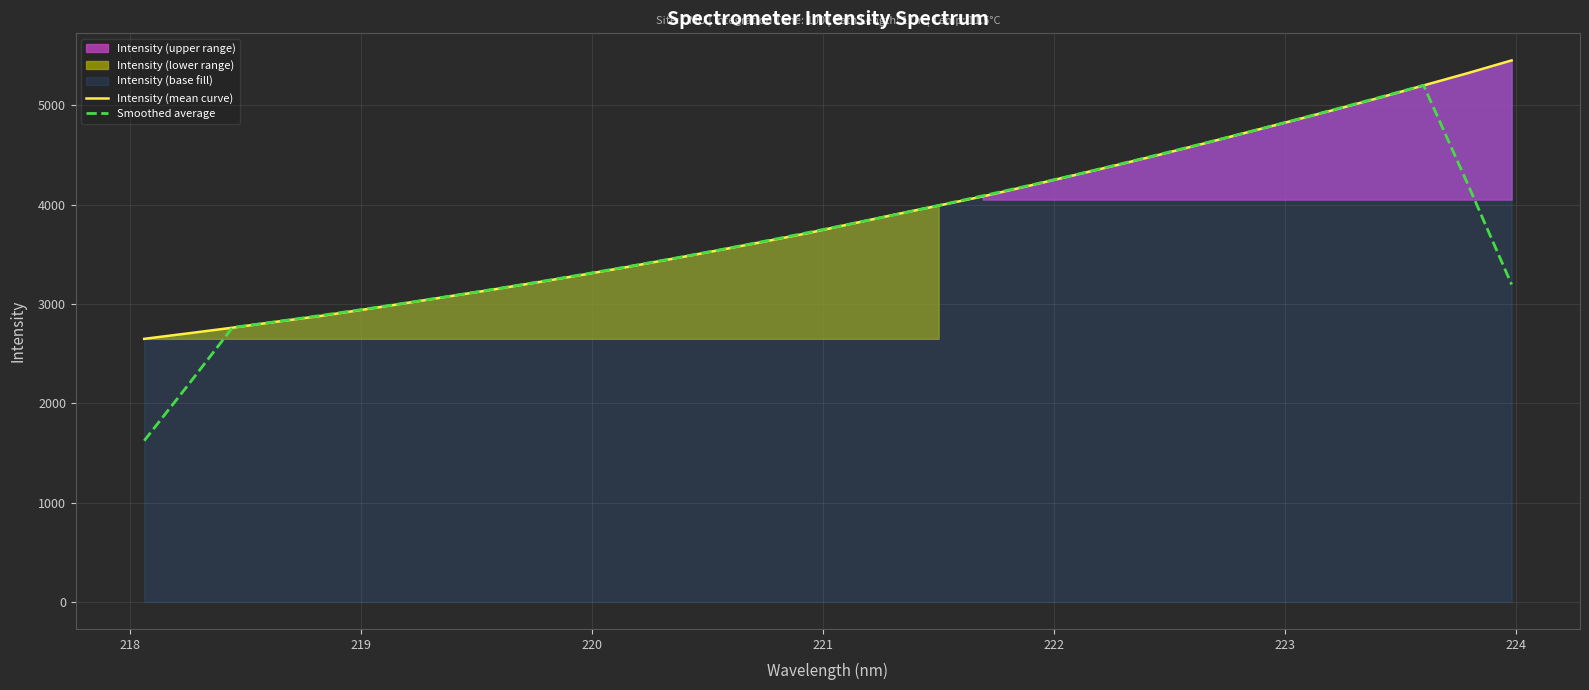

What is the minimum value for Smoothed average?

1622.4